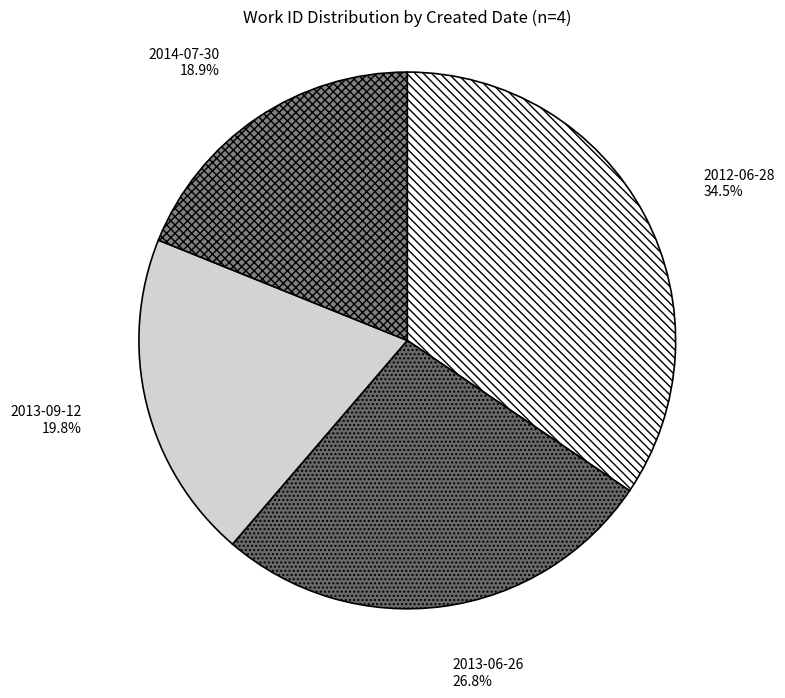

How many slices are in this pie chart?

4